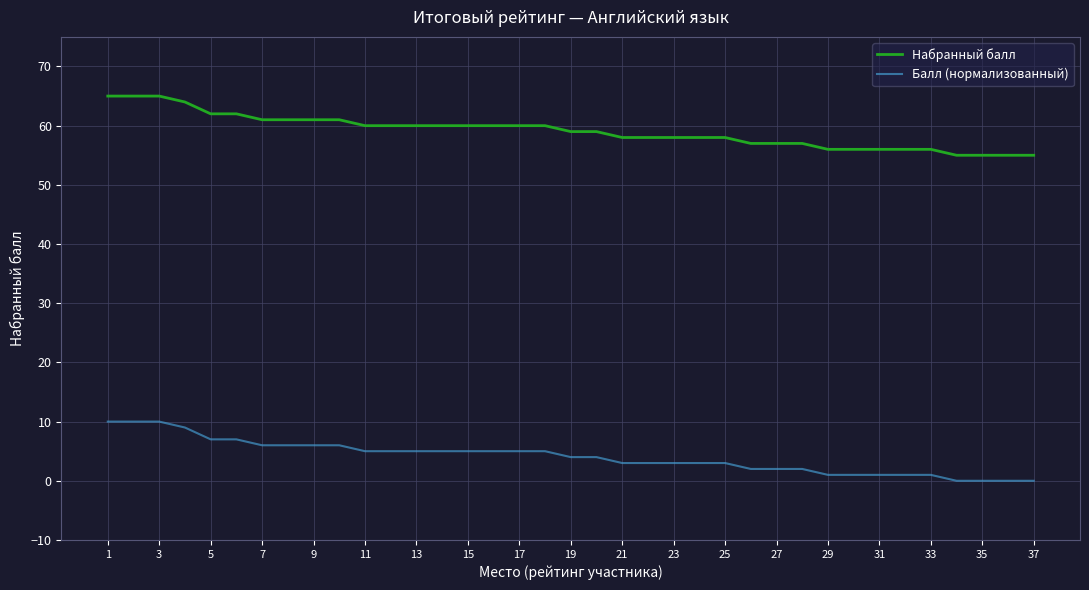

What is the minimum value for Набранный балл?

55